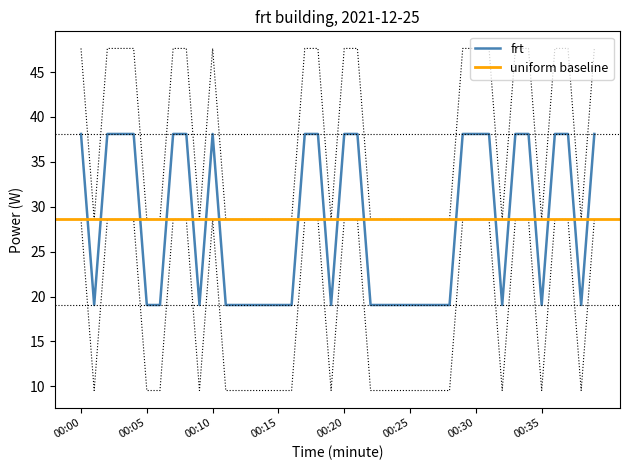

Is it true that the value at 00:19 is 25.9?

False